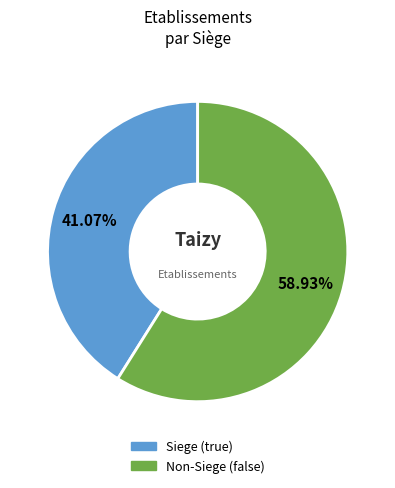

Which has a higher value, Siege (true) or Non-Siege (false)?

Non-Siege (false)